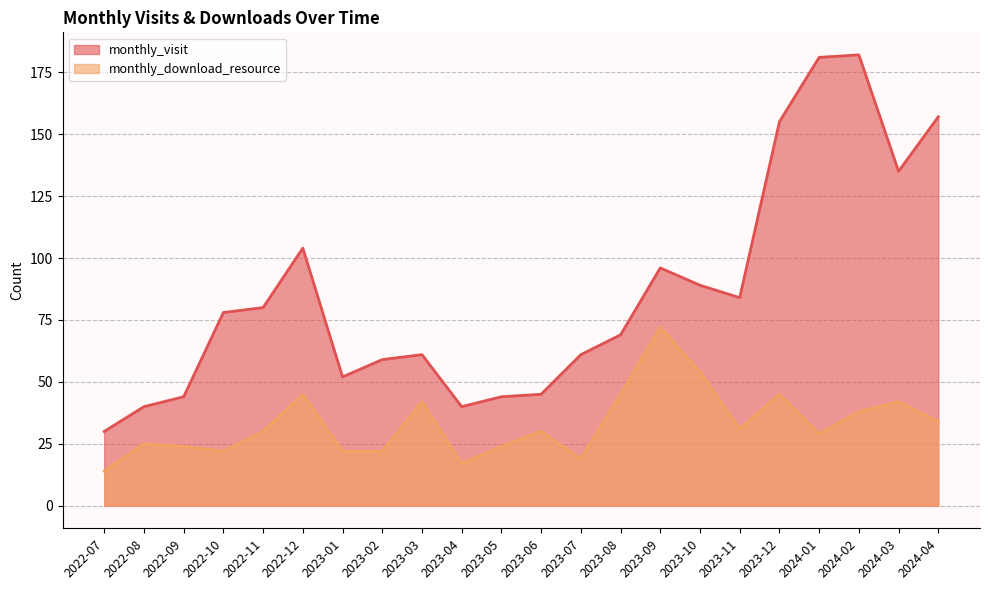

What is the spread (max minus min) of values at 2024-01?

152